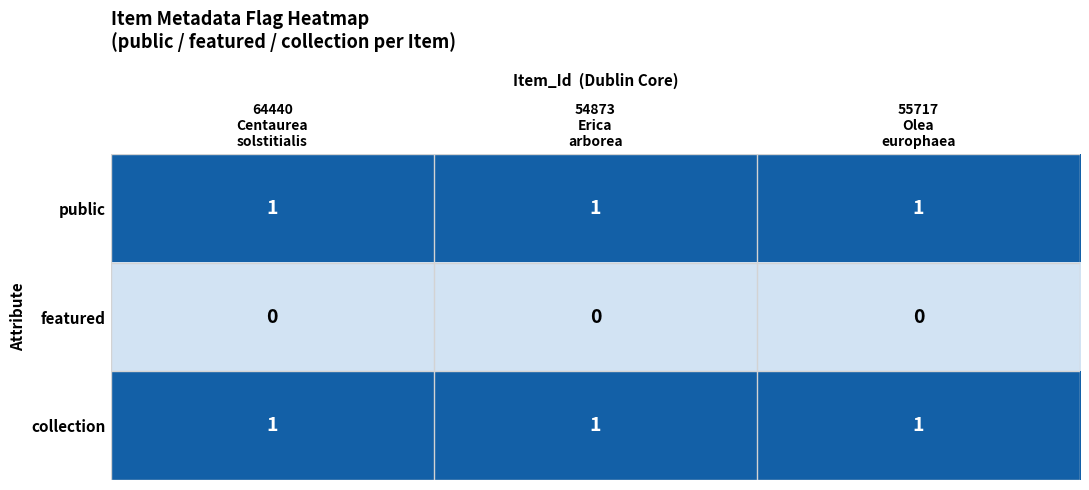

At how many categories does at least one series exceed 0?

3